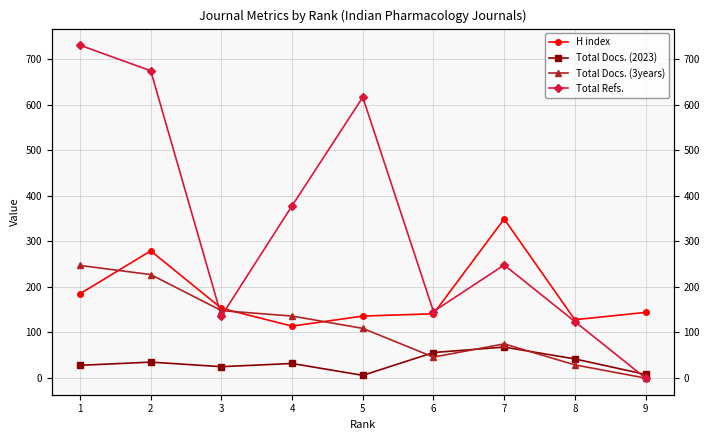

Reading left to right, extract all data points from this chart.

H index: 185	279	153	114	136	141	349	128	144
Total Docs. (2023): 28	35	25	32	6	56	68	42	8
Total Docs. (3years): 247	227	148	136	109	46	75	29	0
Total Refs.: 730	674	136	378	616	146	248	124	0